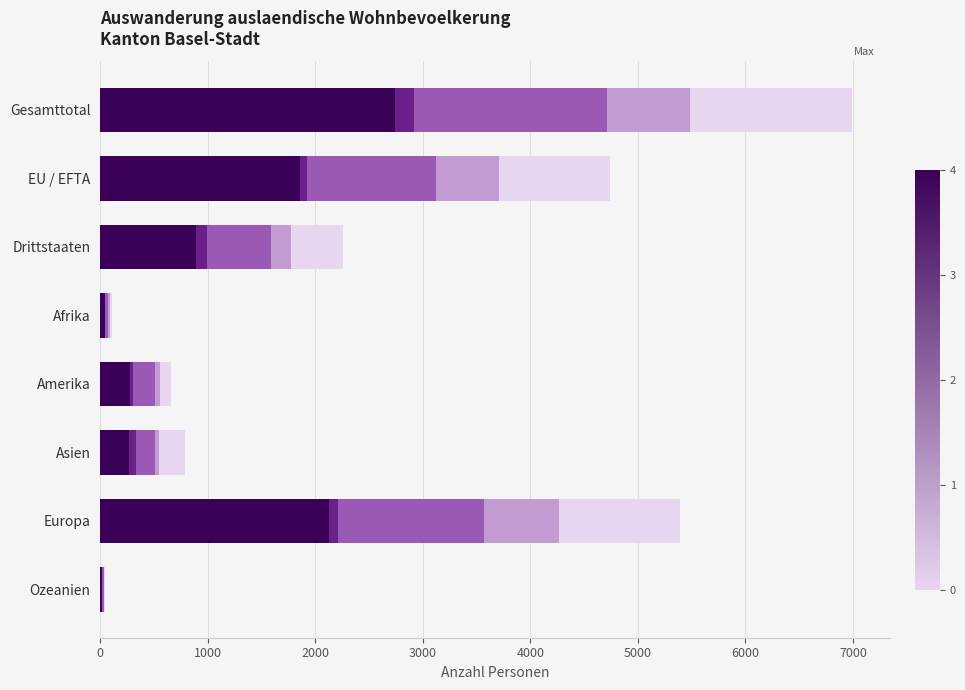

At which category is the sum across all series the highest?

Gesamttotal